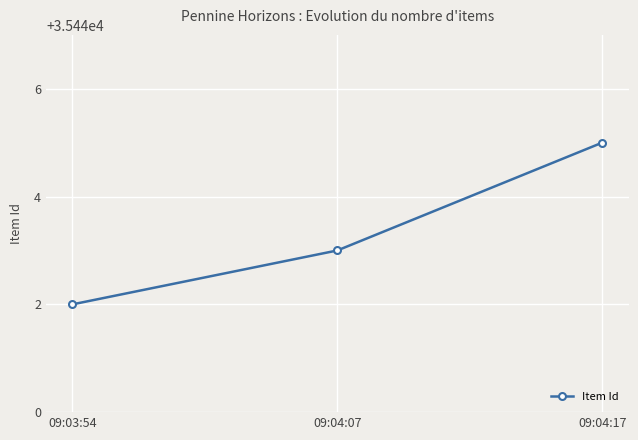

What value does the data have at 09:03:54?

35442